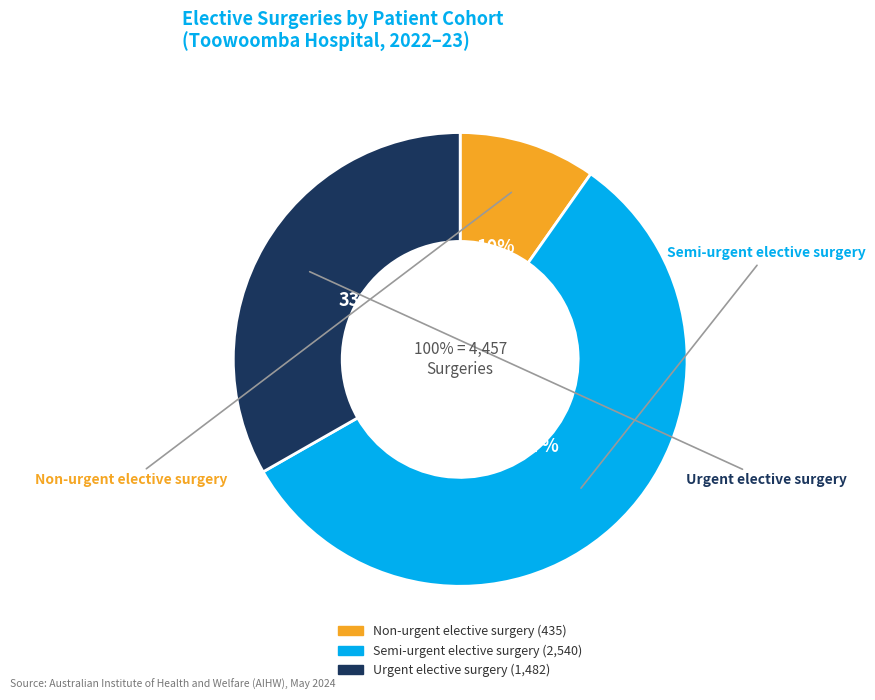

Which category has the biggest portion of the pie?

Semi-urgent elective surgery